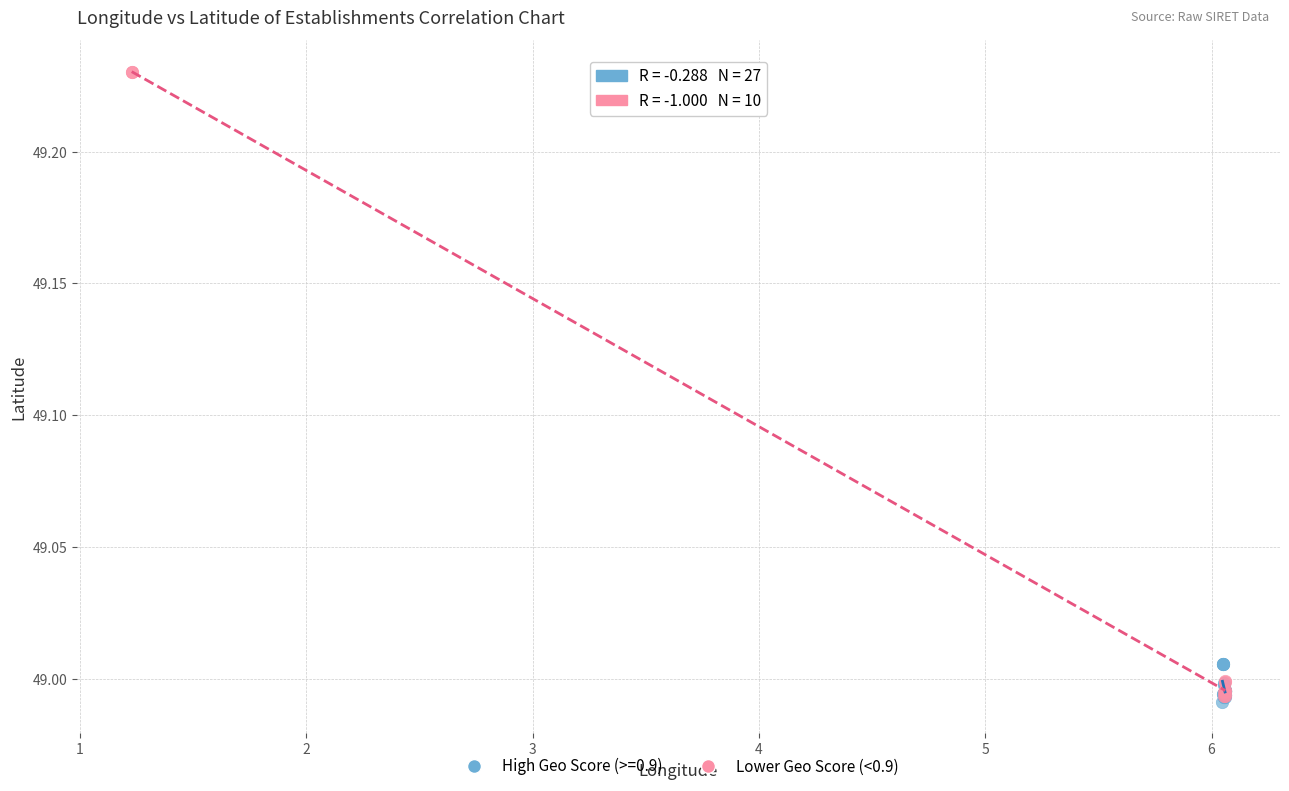

Which series has the largest Y range (max minus min)?

Lower Geo Score (<0.9)